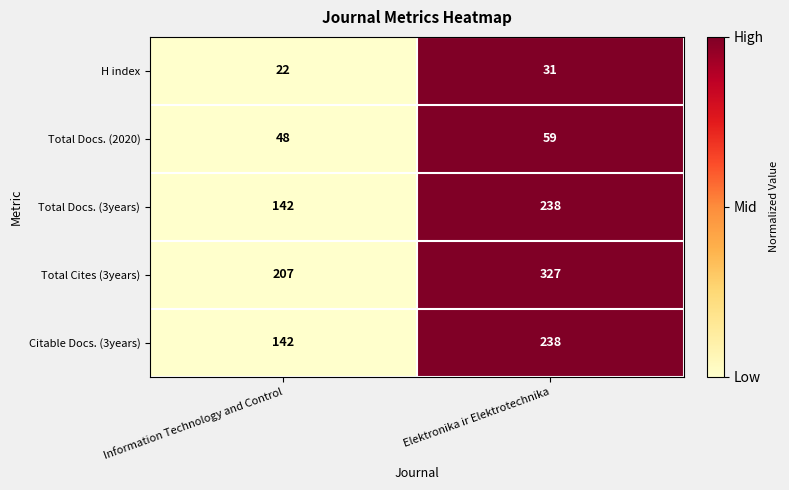

What is the sum of all Total Cites (3years) values?

534